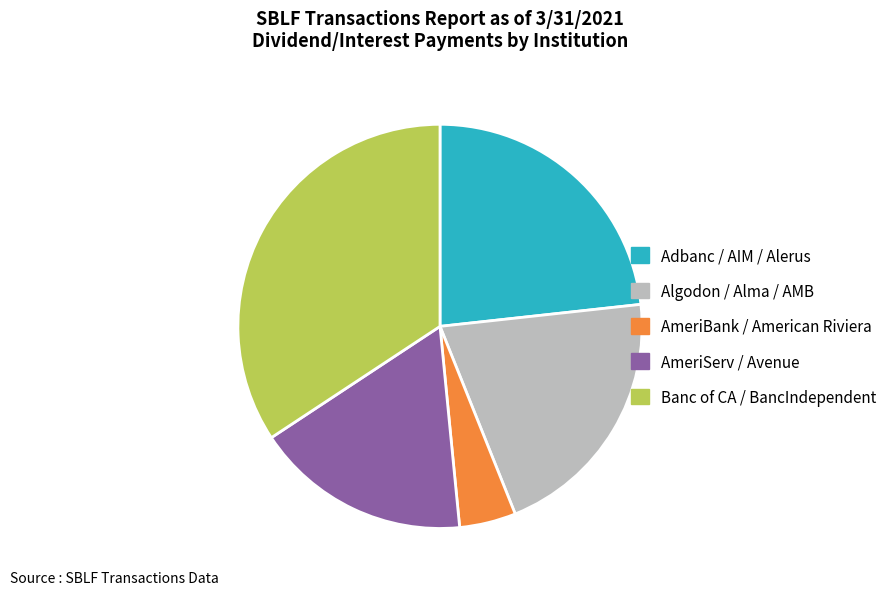

Is there a majority slice in this chart?

No